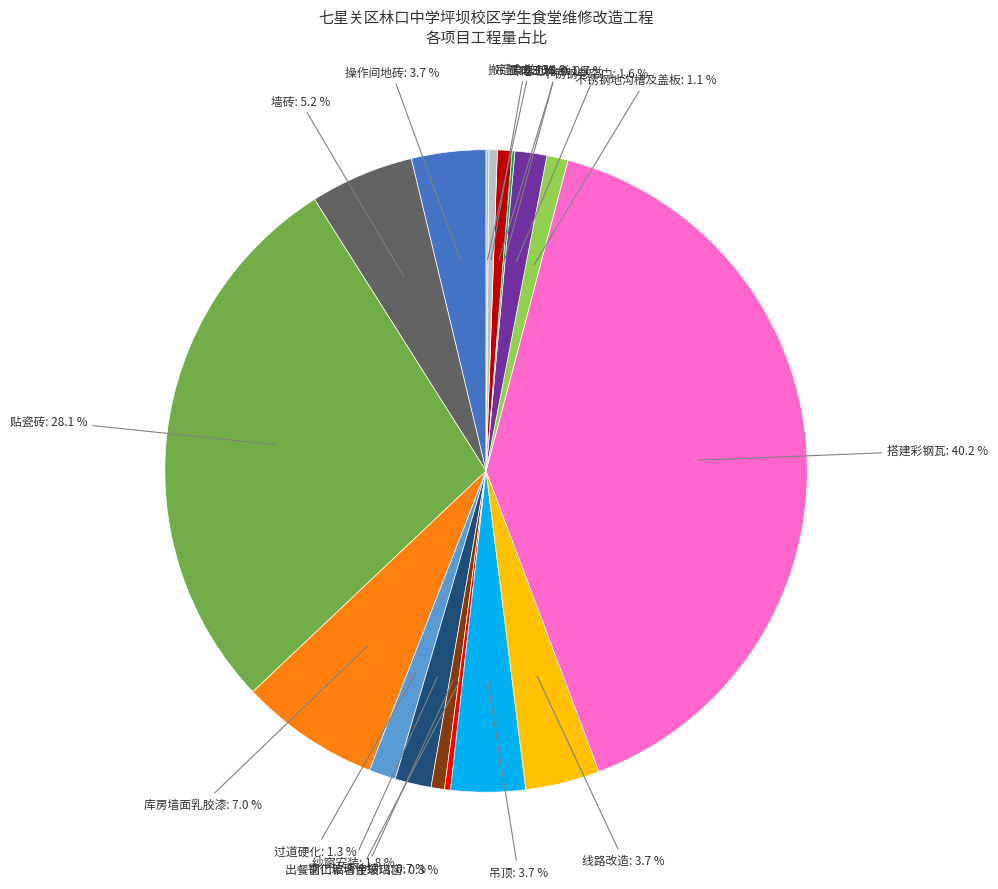

Is there a majority slice in this chart?

No